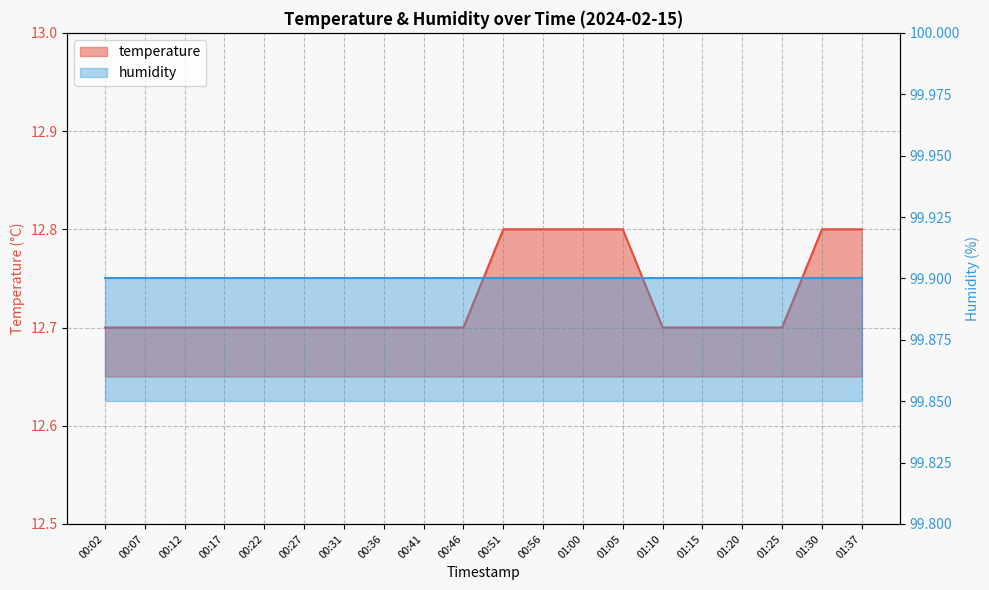

Rank the categories by value from highest to lowest.

00:51, 00:56, 01:00, 01:05, 01:30, 01:37, 00:02, 00:07, 00:12, 00:17, 00:22, 00:27, 00:31, 00:36, 00:41, 00:46, 01:10, 01:15, 01:20, 01:25